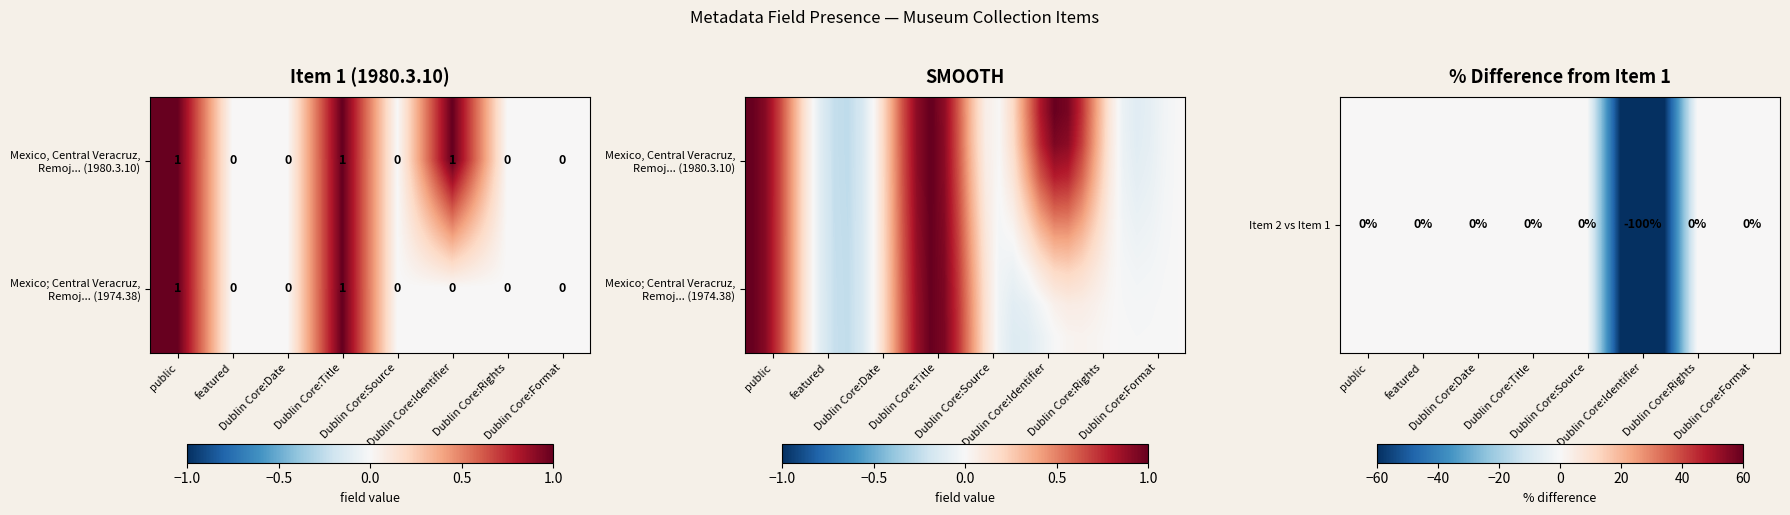

What is the highest value of the Mexico; Central Veracruz, Remoj... (1974.38) series?

1